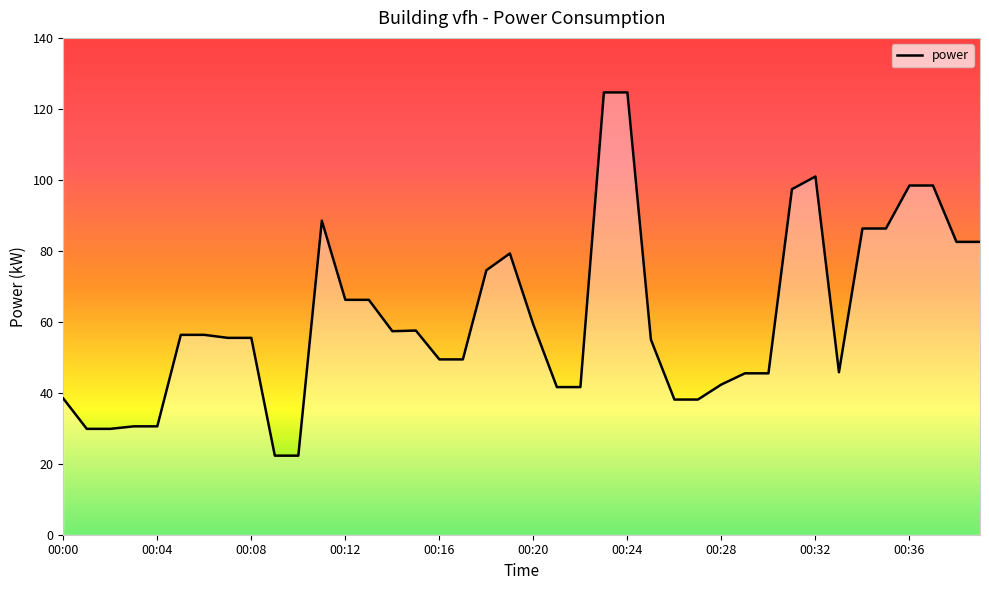

What is the maximum value shown in the chart?

124.6